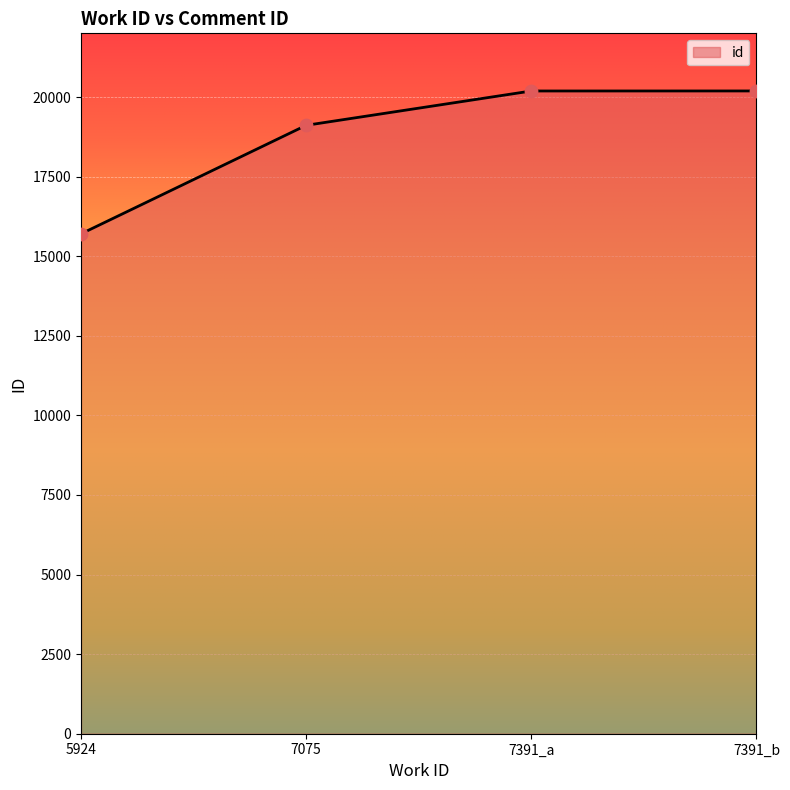

What is the change in value from 7391_a to 7391_b?

+1